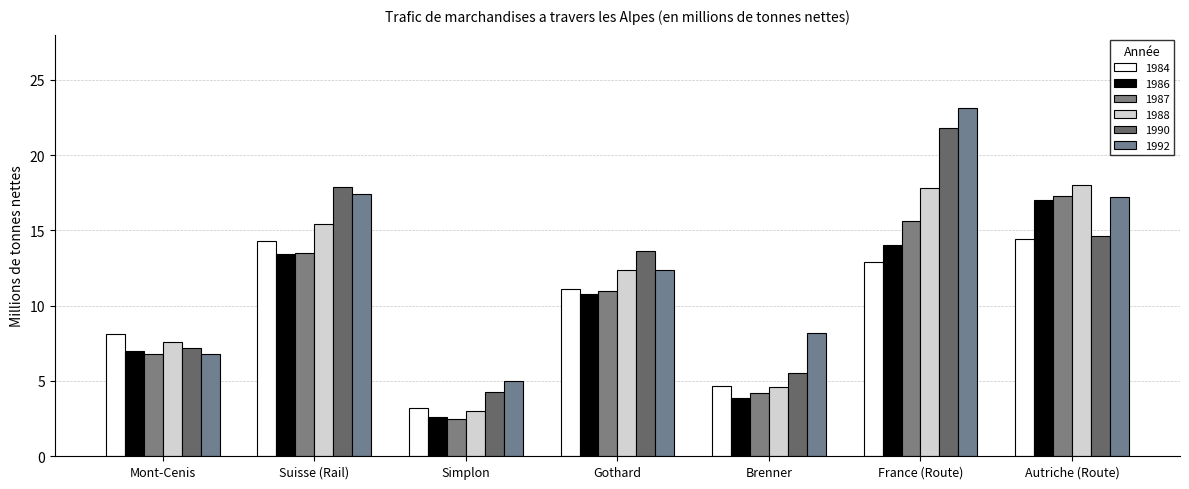

Which series has the largest range (max minus min)?

1992